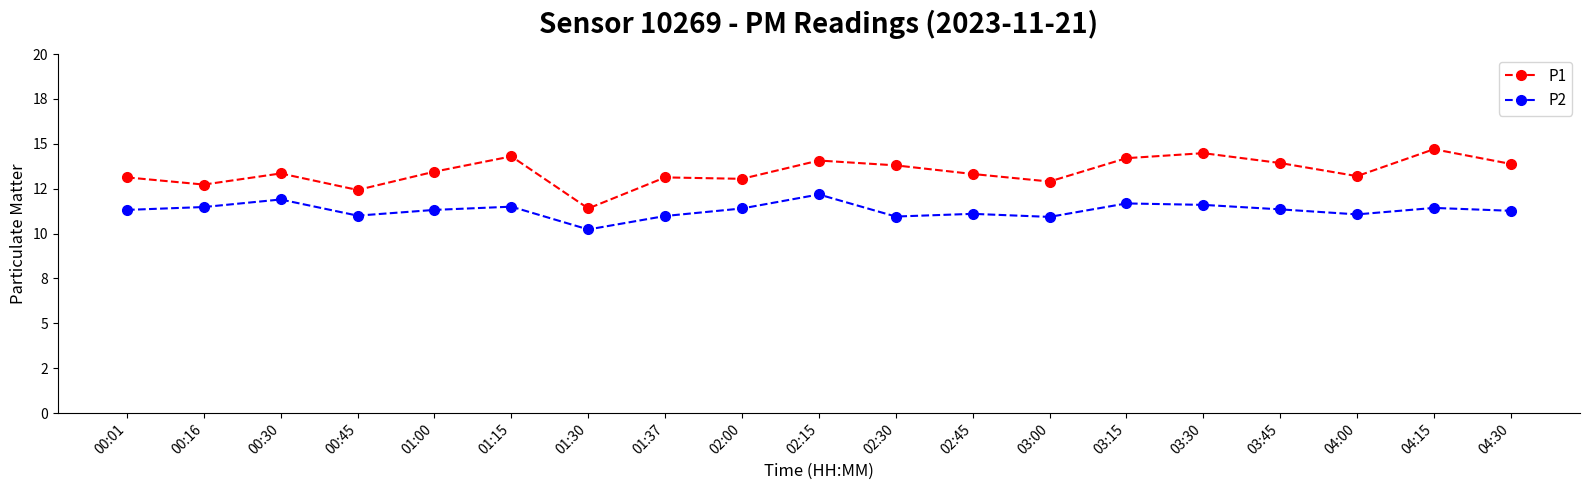

Rank the series by their average value, from highest to lowest.

P1, P2